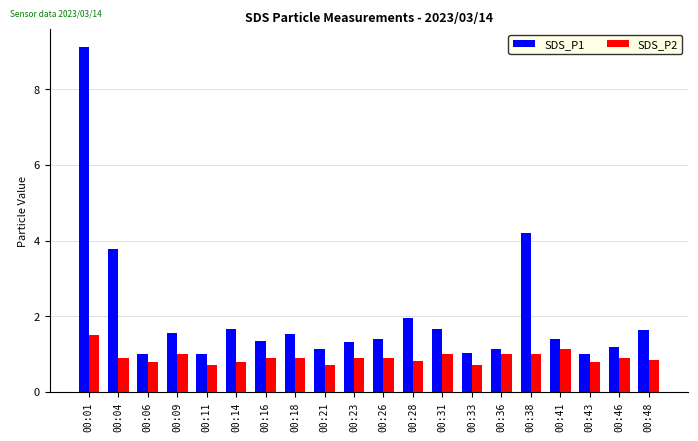

What value does the SDS_P1 series have at 00:38?

4.2